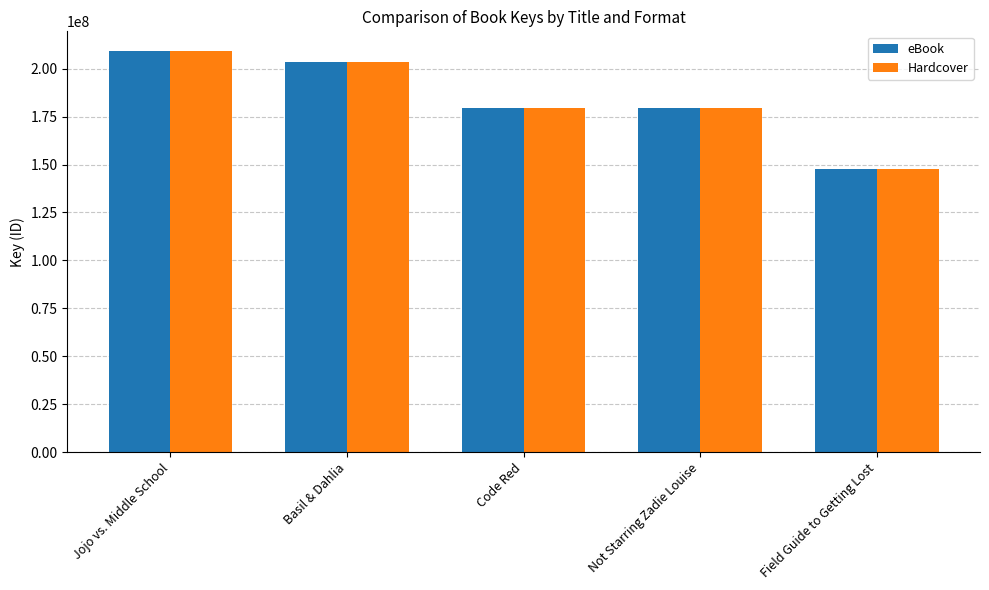

At how many categories does at least one series exceed 197658158?

2